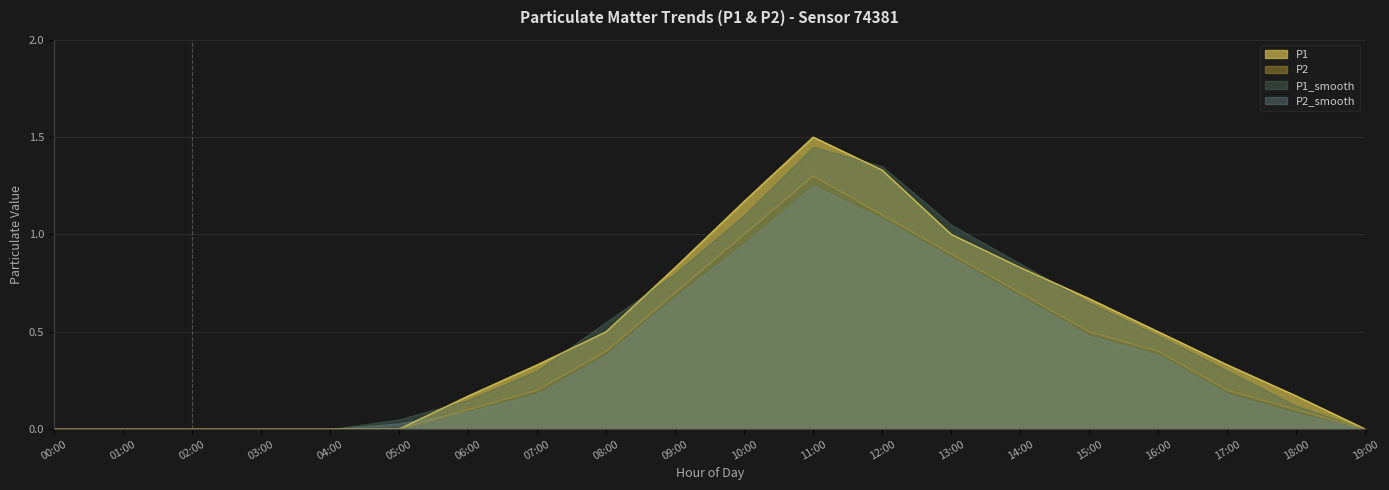

What is the sum of all P1 values?

9.3